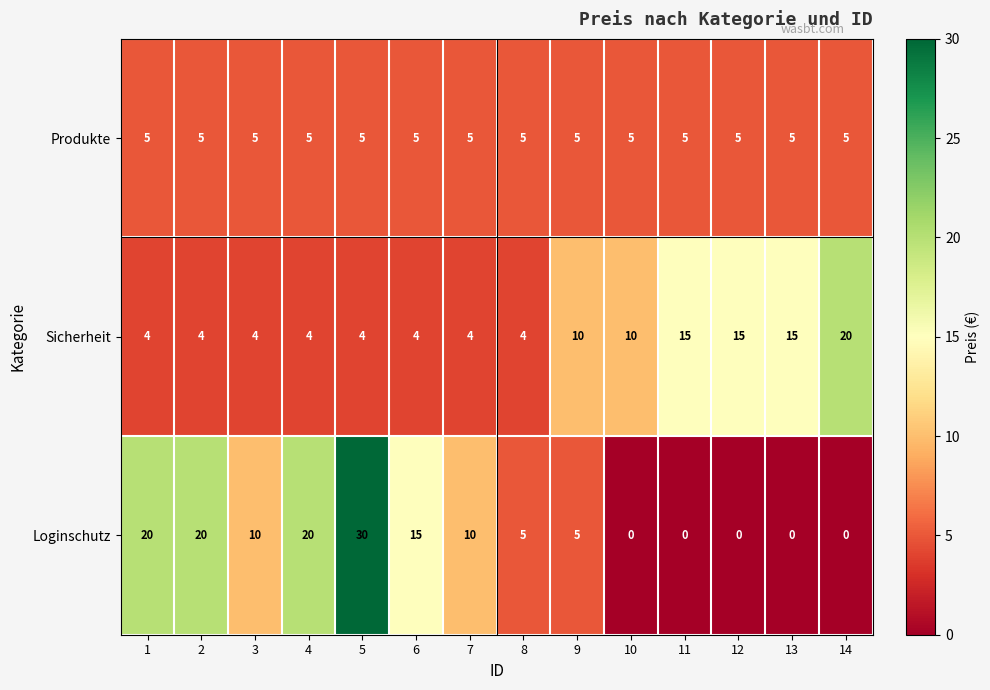

Which series has the largest total across all categories?

Loginschutz